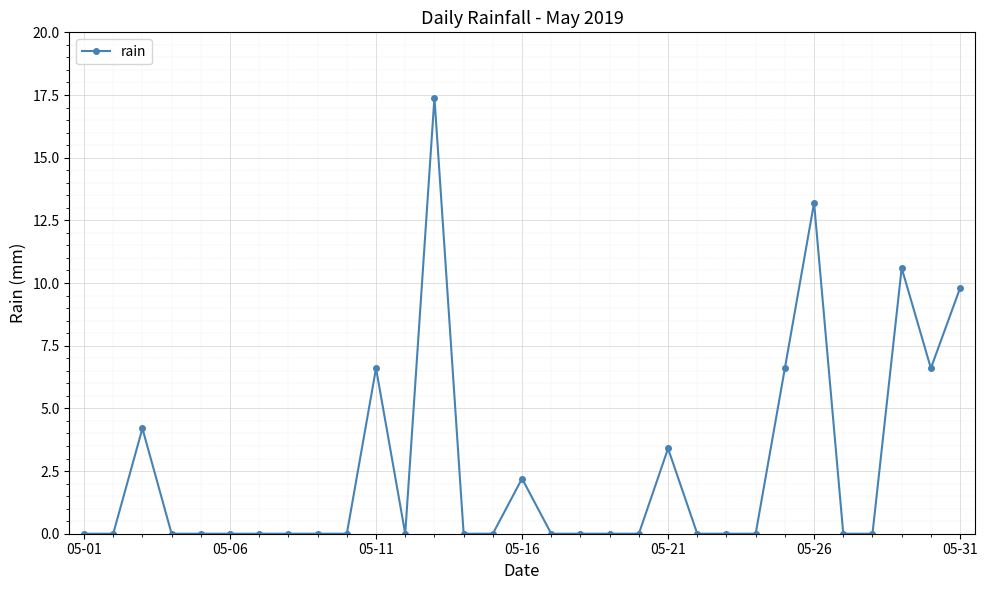

What is the sum of all values?

80.6